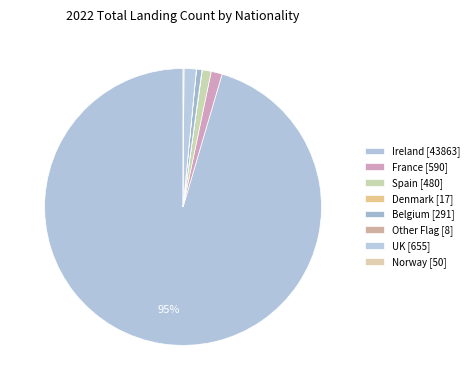

What percentage do Belgium and Denmark together represent?

0.7%